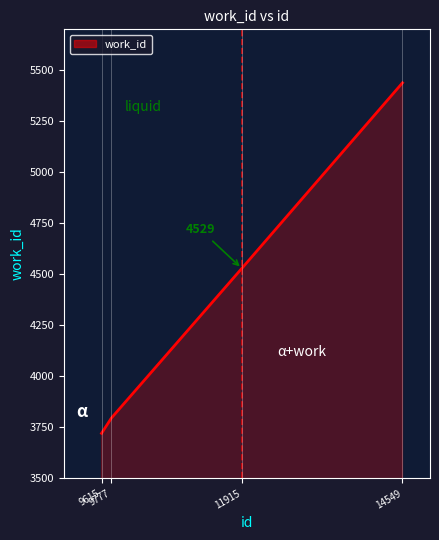

Does the chart have visible grid lines?

No